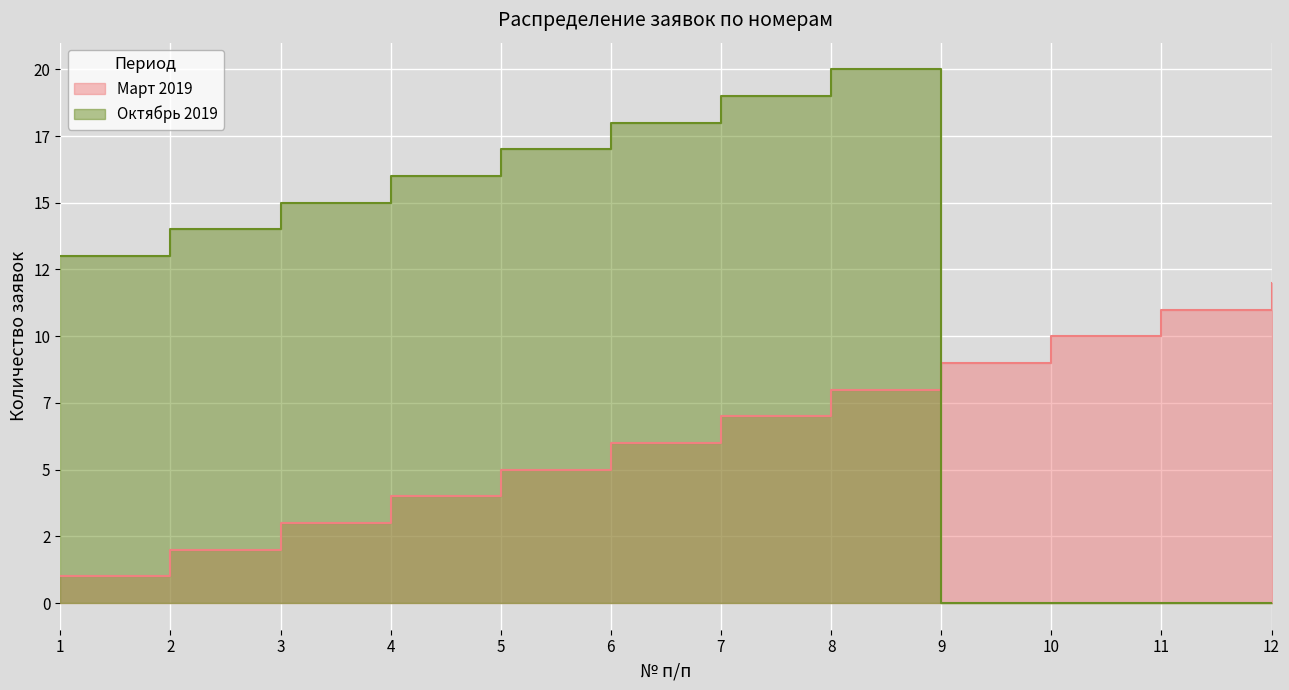

What is the maximum value shown in the chart?

20